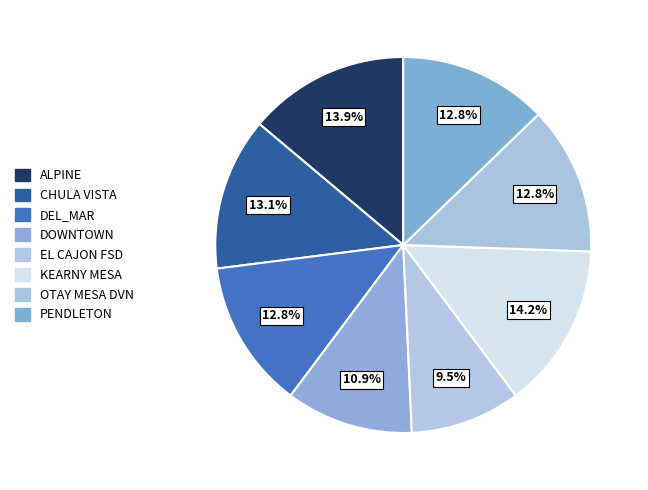

How many slices are in this pie chart?

8